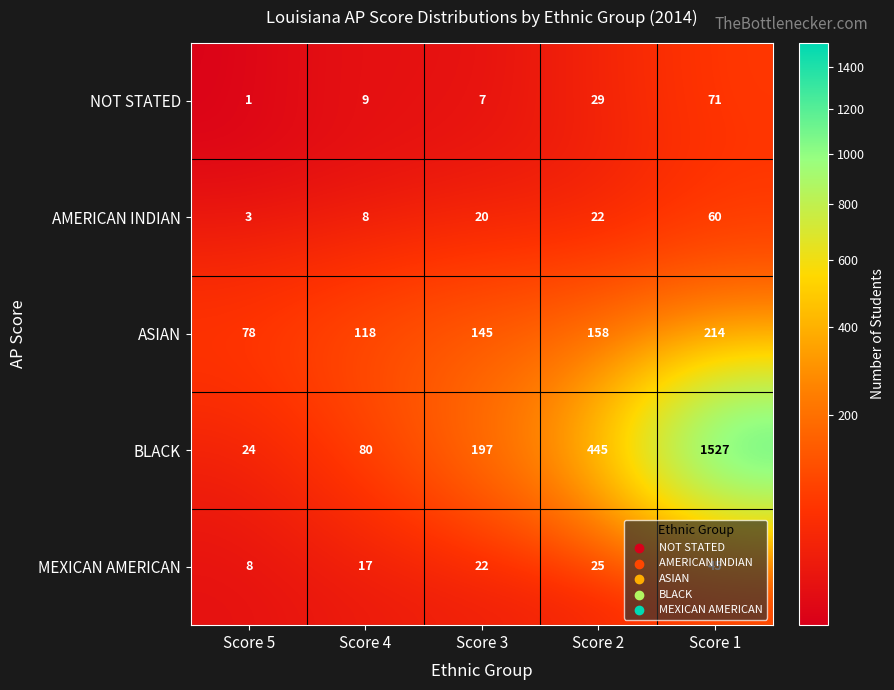

What is the approximate value of BLACK at Score 3?

197